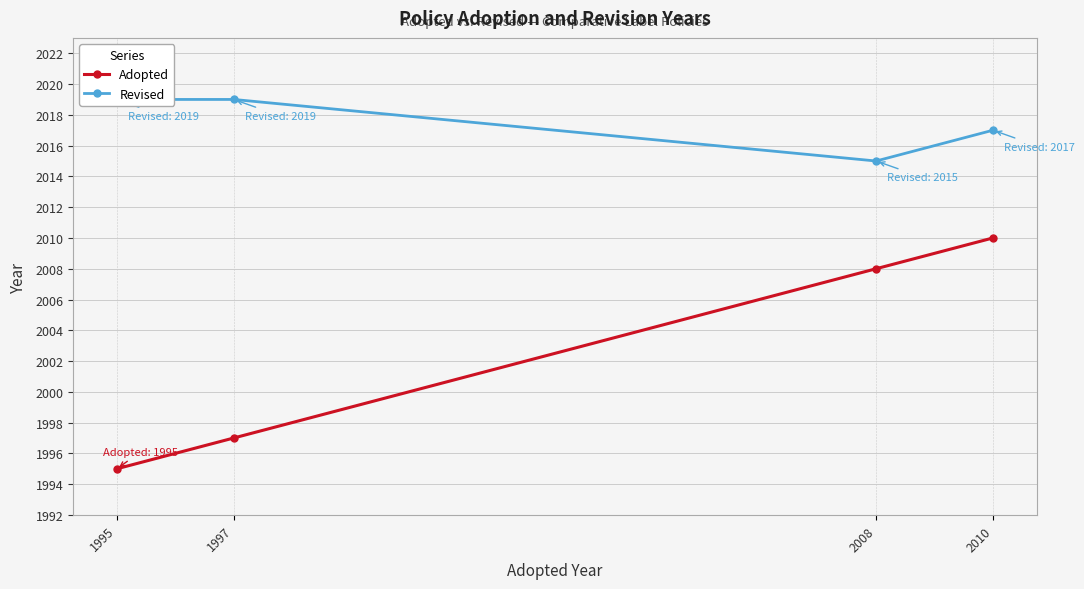

Does the chart display data point markers on the line(s)?

Yes